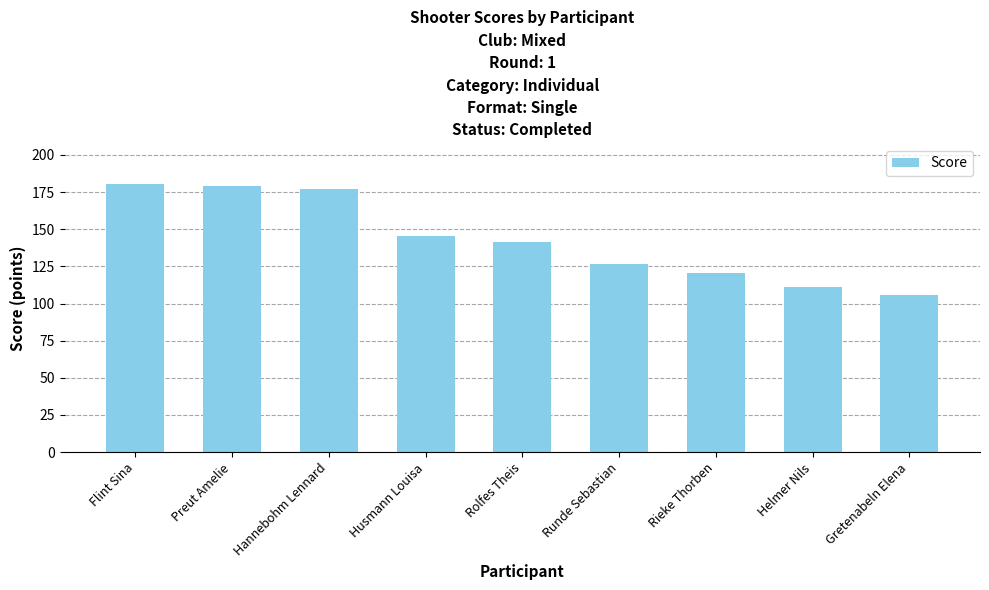

What is the approximate value at Runde Sebastian?

126.7